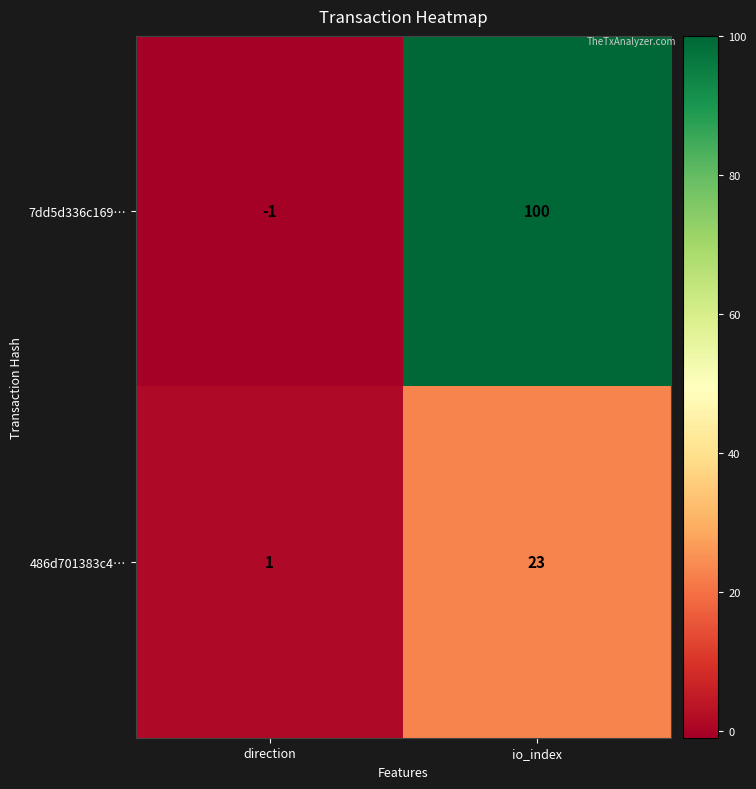

List the series in order of their overall mean, highest first.

7dd5d336c169…, 486d701383c4…